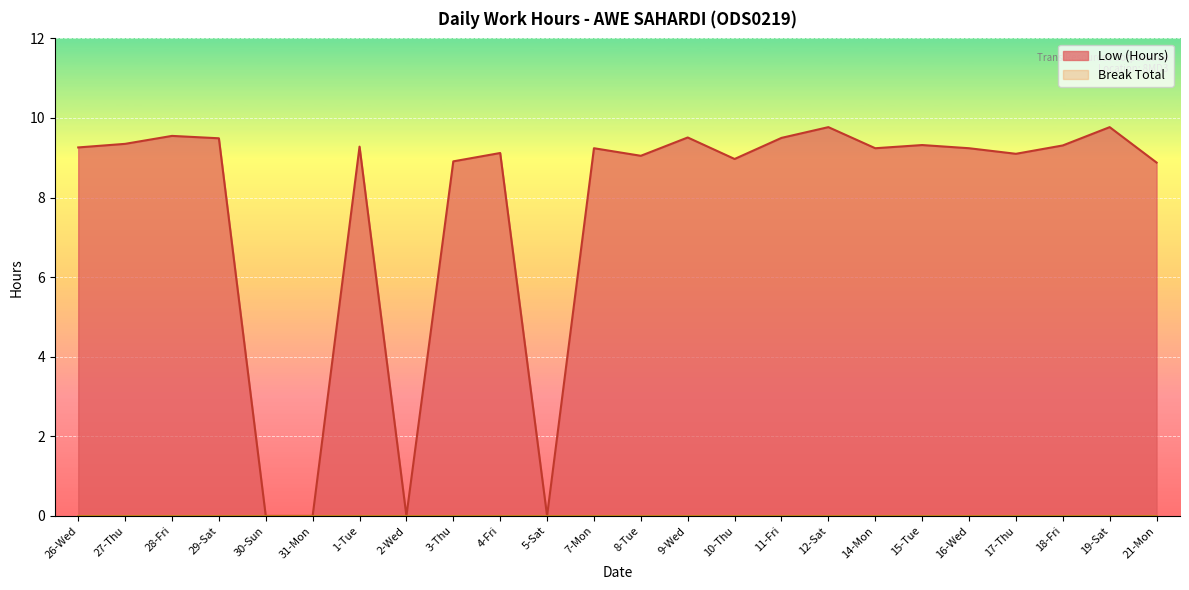

Where is the data nearest to the value 4?

30-Sun